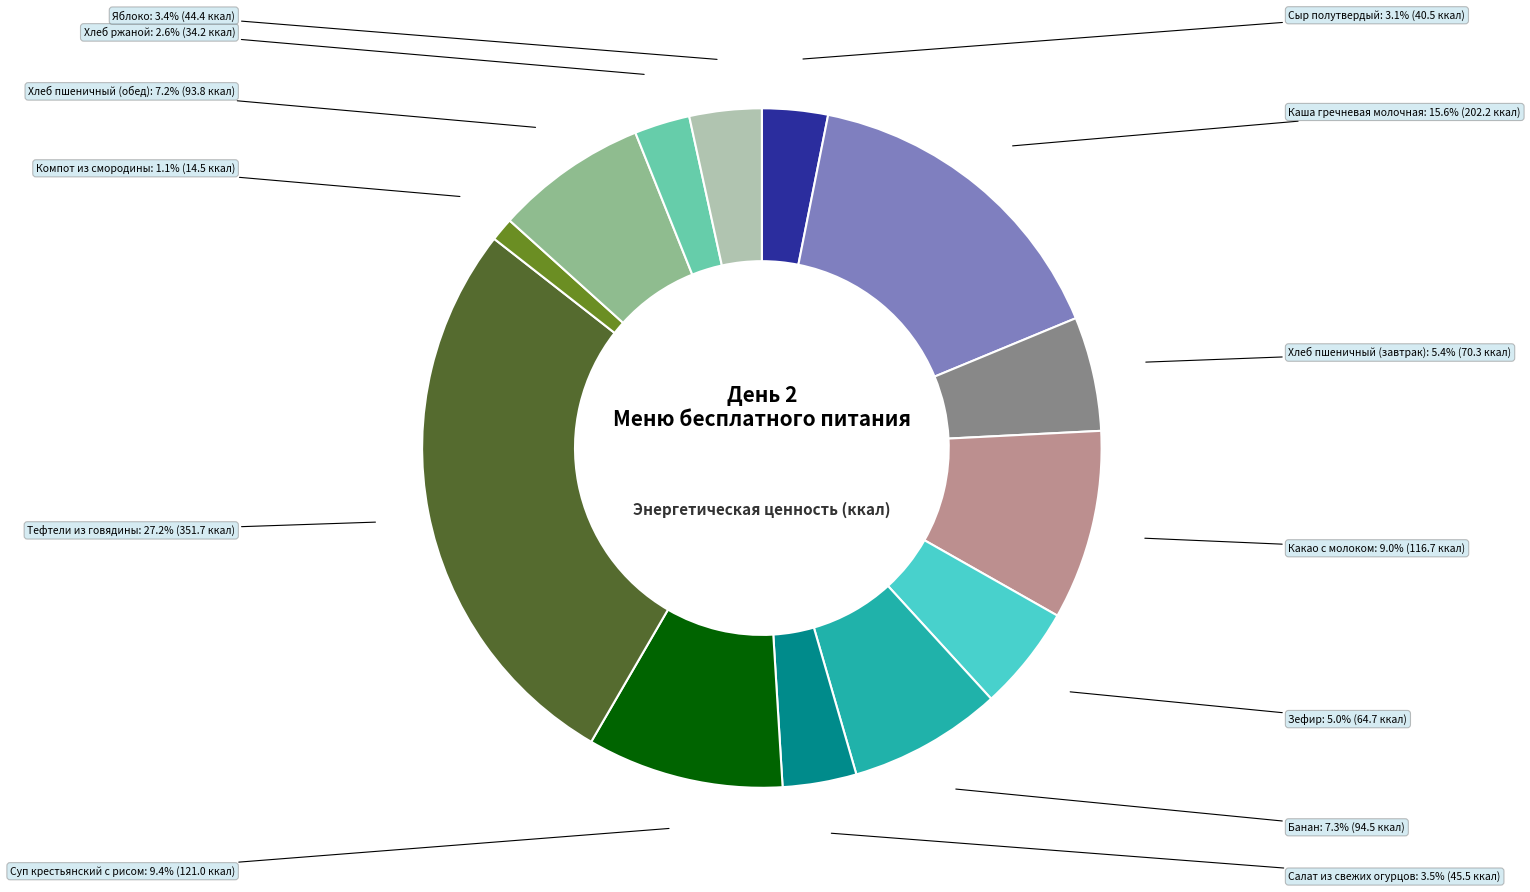

Is there a majority slice in this chart?

No